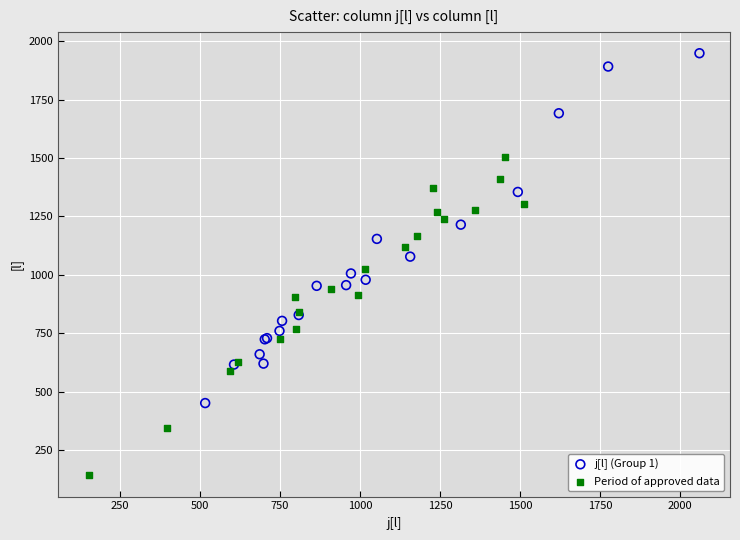

Which series reaches the maximum Y coordinate?

j[l] (Group 1)